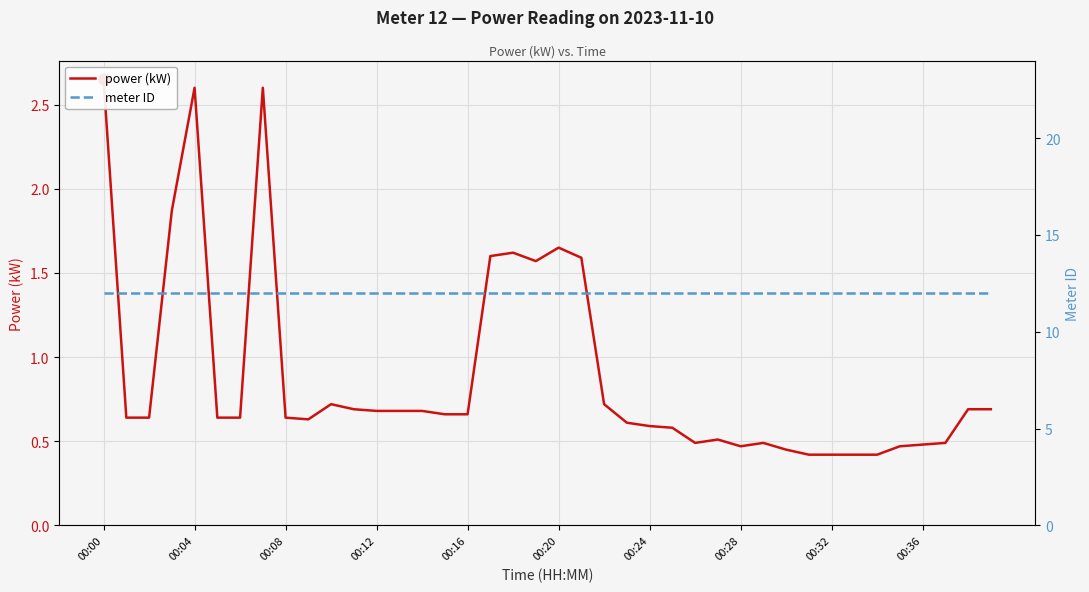

How many power (kW) values are between 0 and 1?

31